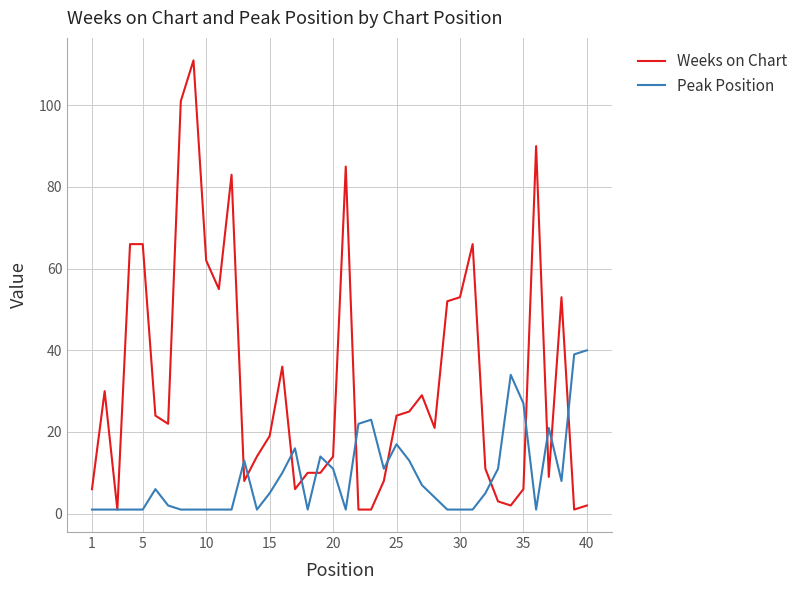

Does the chart have visible grid lines?

Yes